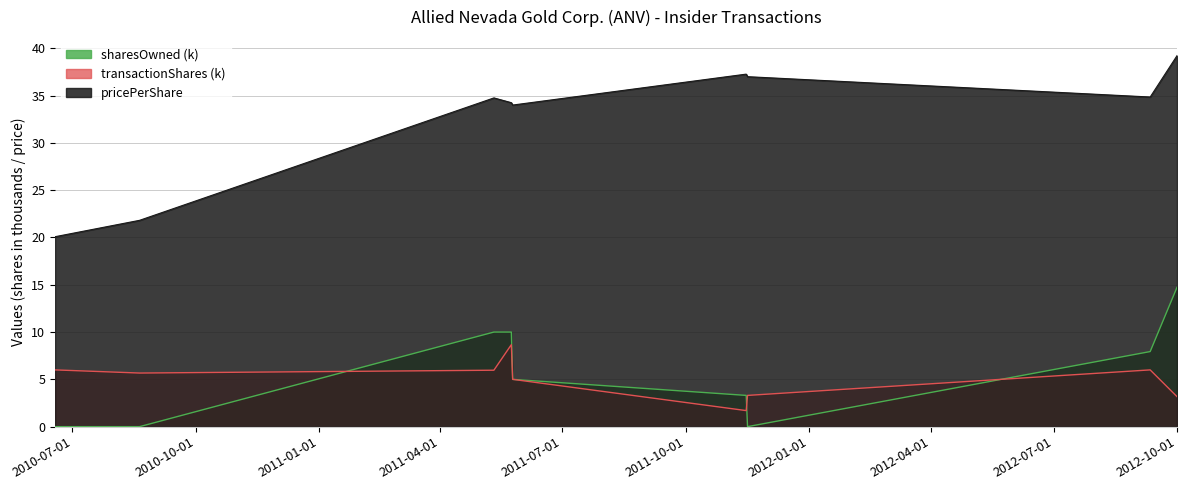

True or false: transactionShares has a value of 8.7 at 2011-05-24.

True